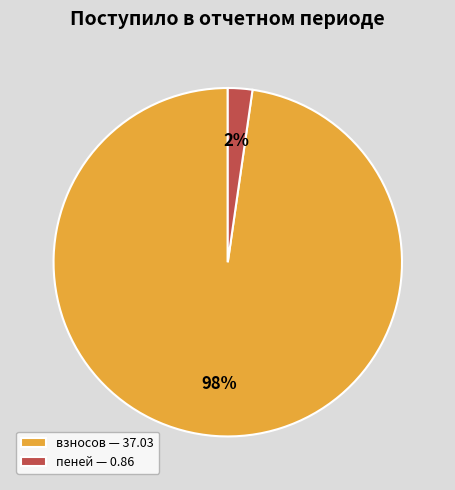

Which category has the smallest portion of the pie?

пеней — 0.86